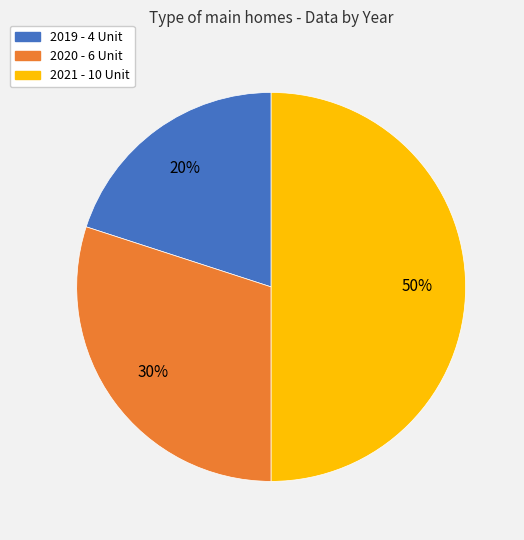

To the nearest percent, what is the difference between the 2020 and 2019 slice percentages?

10%